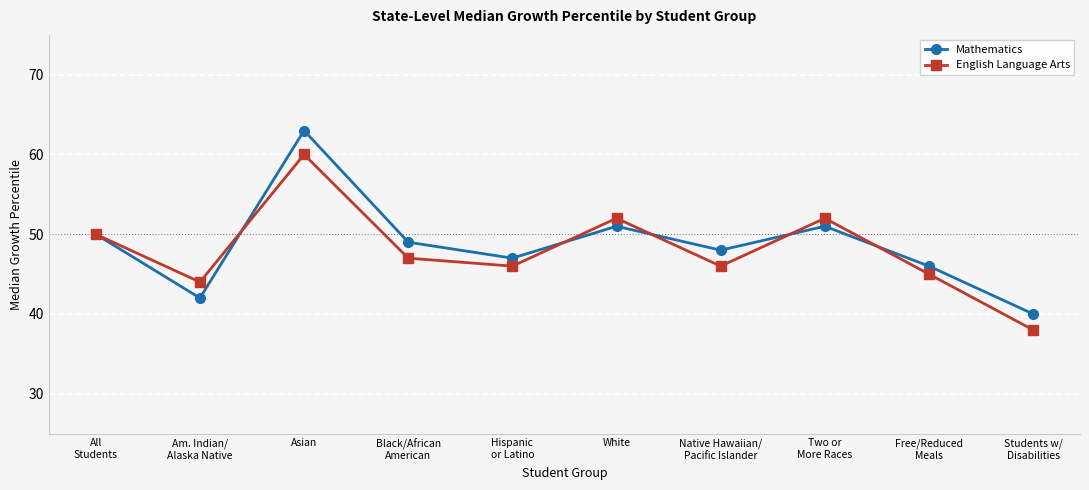

In Mathematics, how many points are higher than both neighbors (excluding endpoints)?

3